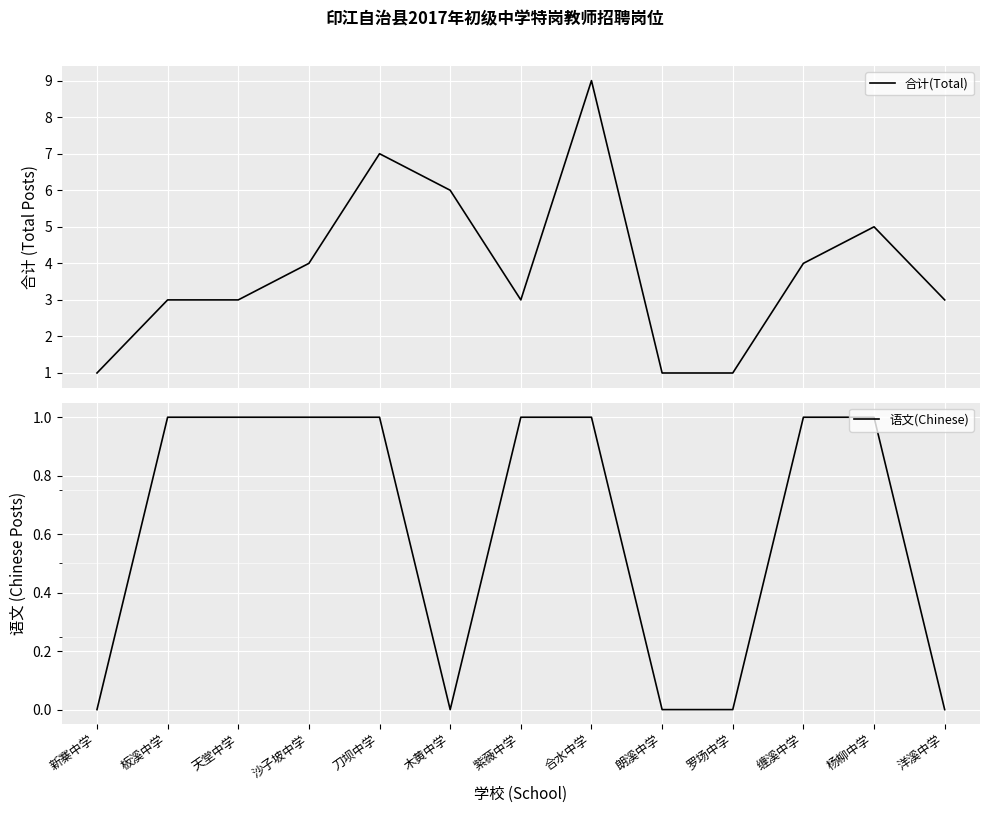

How many lines are shown in the chart?

2